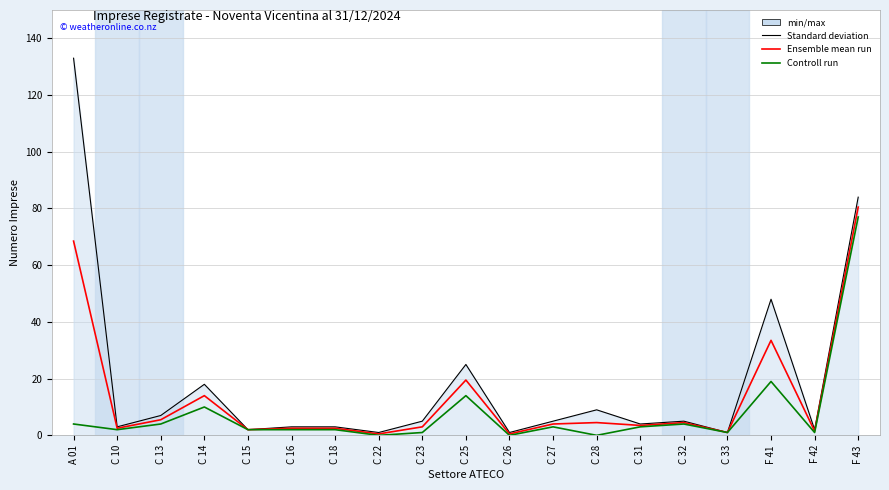

What is the total value across all series at C 13?

16.5